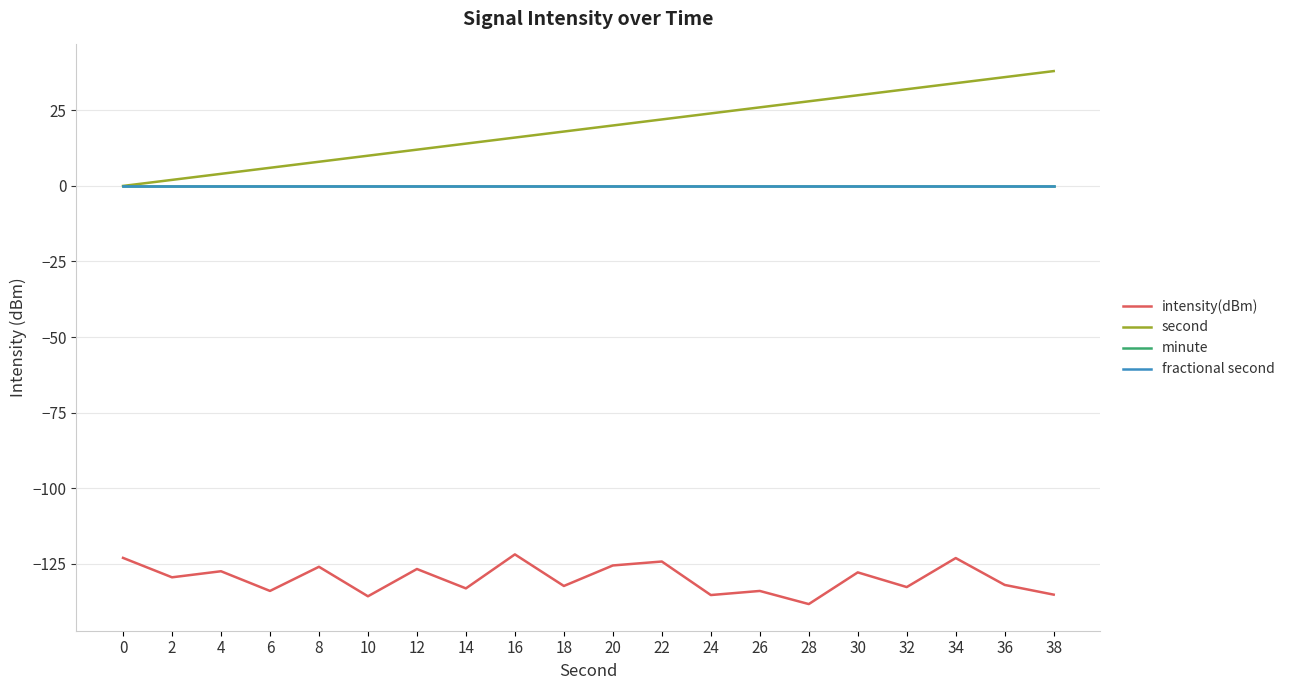

At which category is the sum across all series the highest?

34